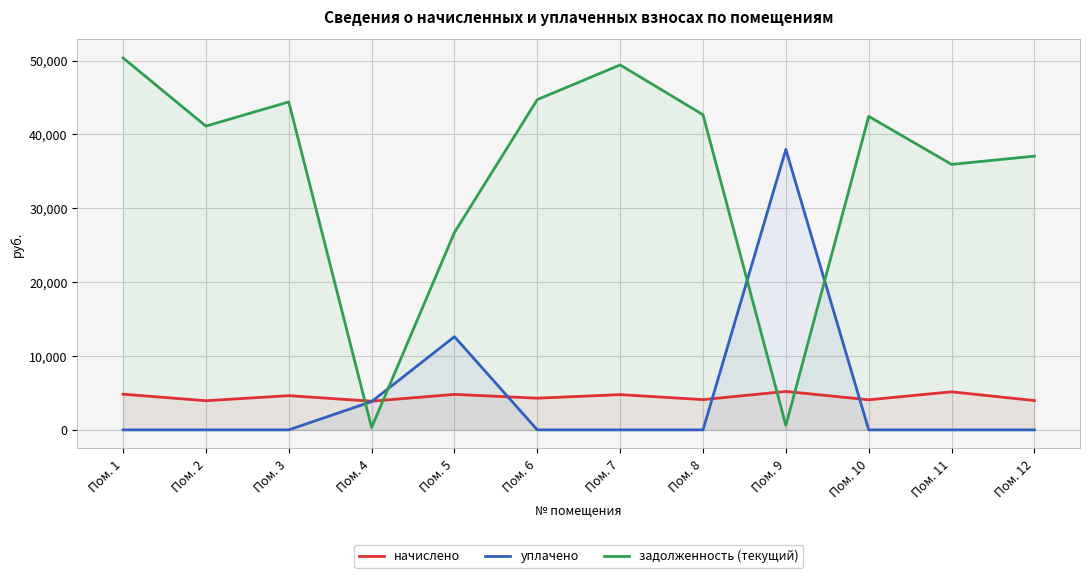

What is the minimum value for задолженность (текущий)?

323.5